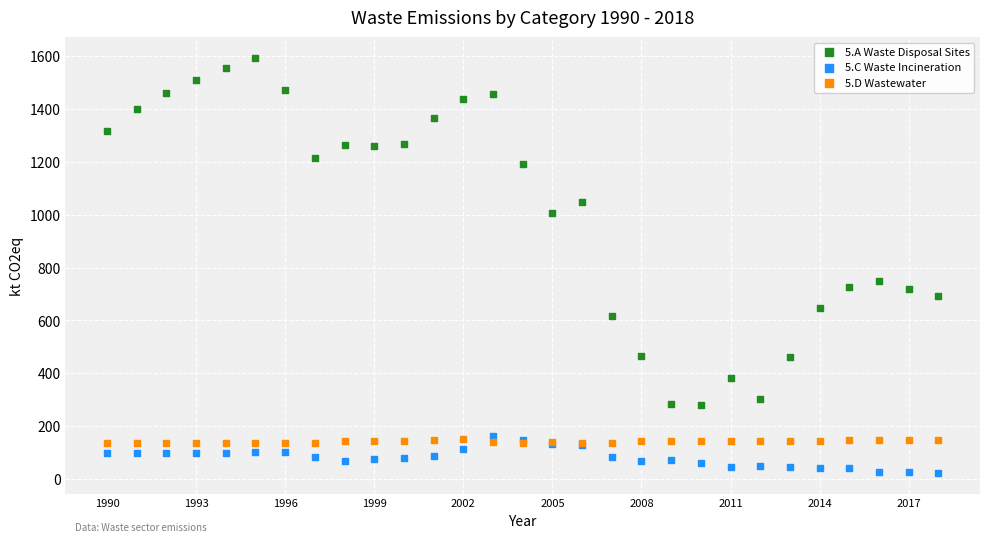

Across all series, what Y value is closest to 808?

749.6